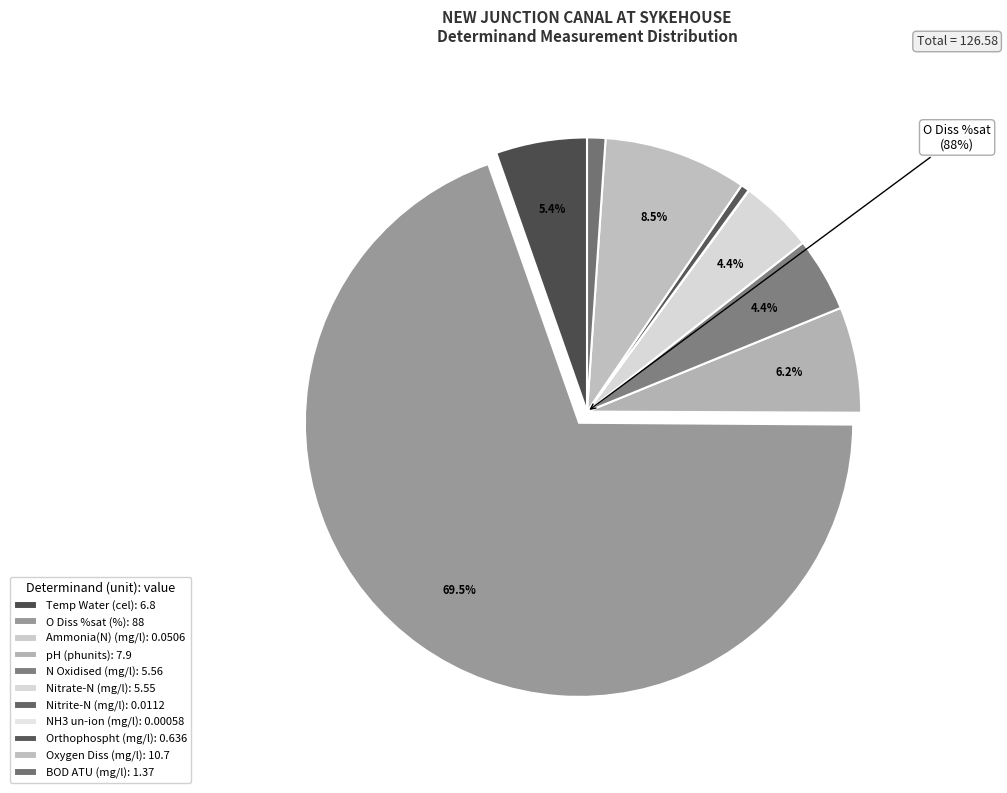

What percentage is the O Diss %sat
(%) slice, to the nearest percent?

70%